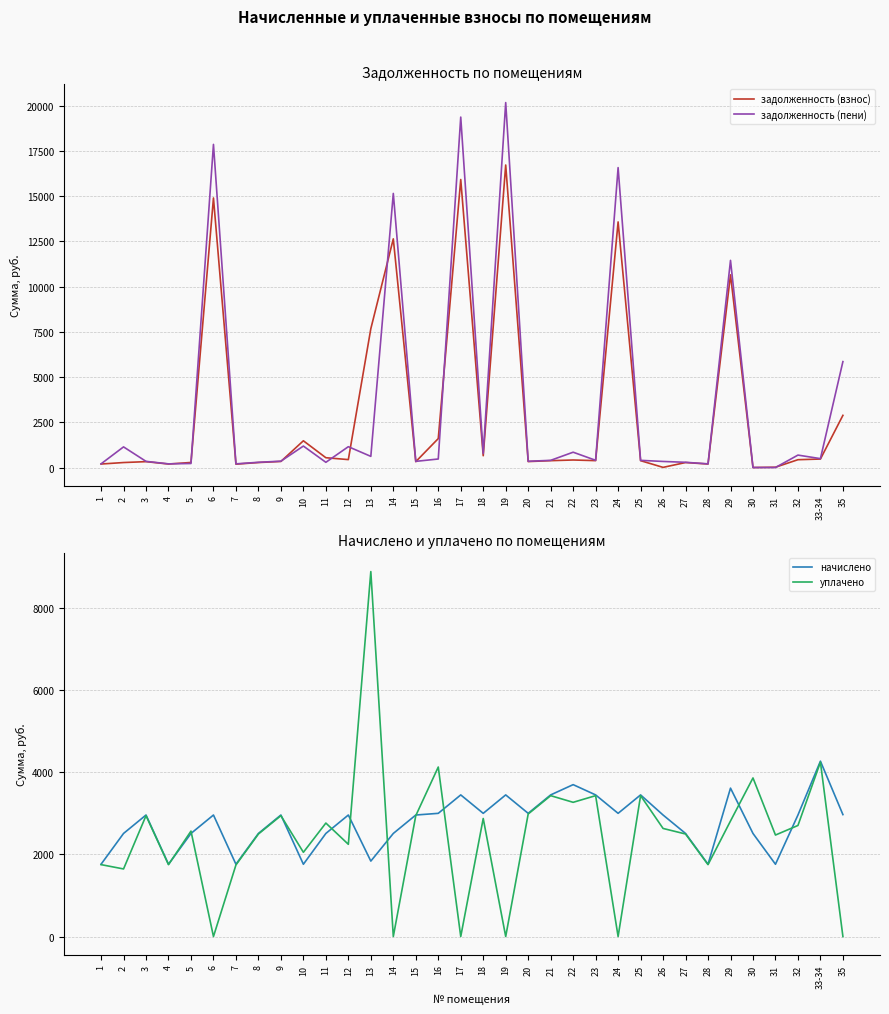

True or false: уплачено has more than 0 points higher than both neighbors.

True